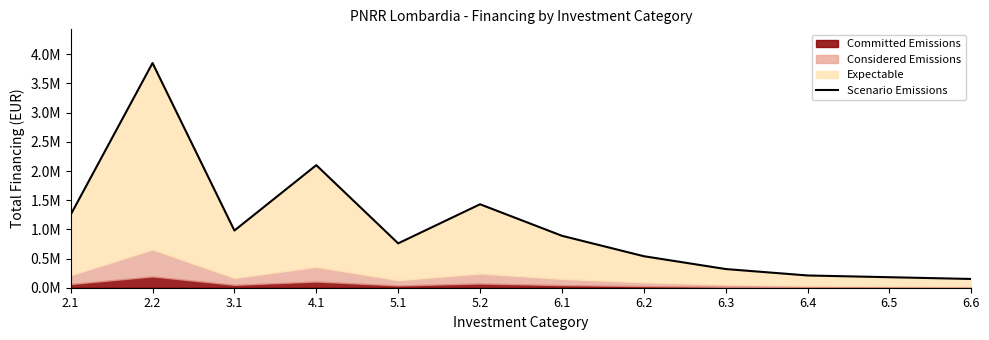

Which has a higher value, 6.4 or 6.6?

6.4